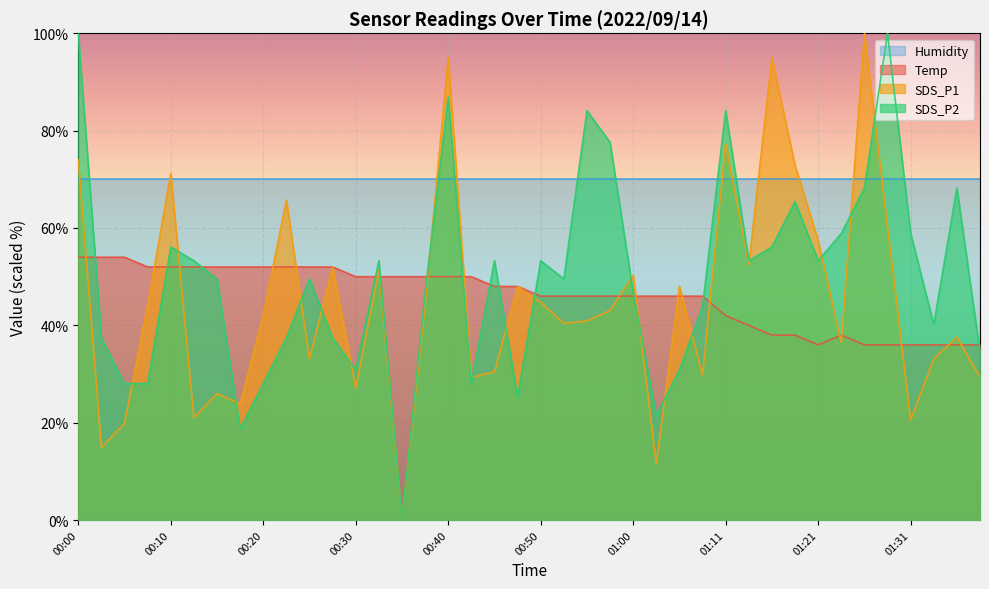

Which series has the largest total across all categories?

Humidity